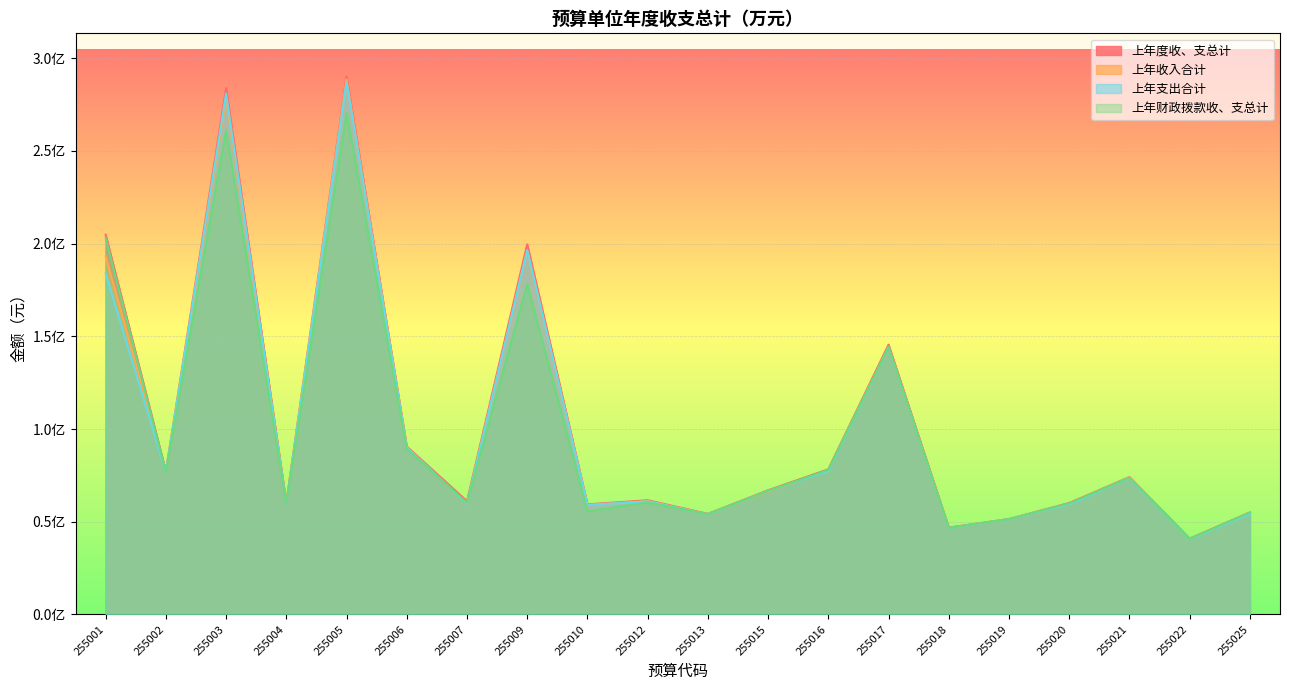

What is the value of the 上年度收、支总计 point at the 1st from the left?

204815739.2